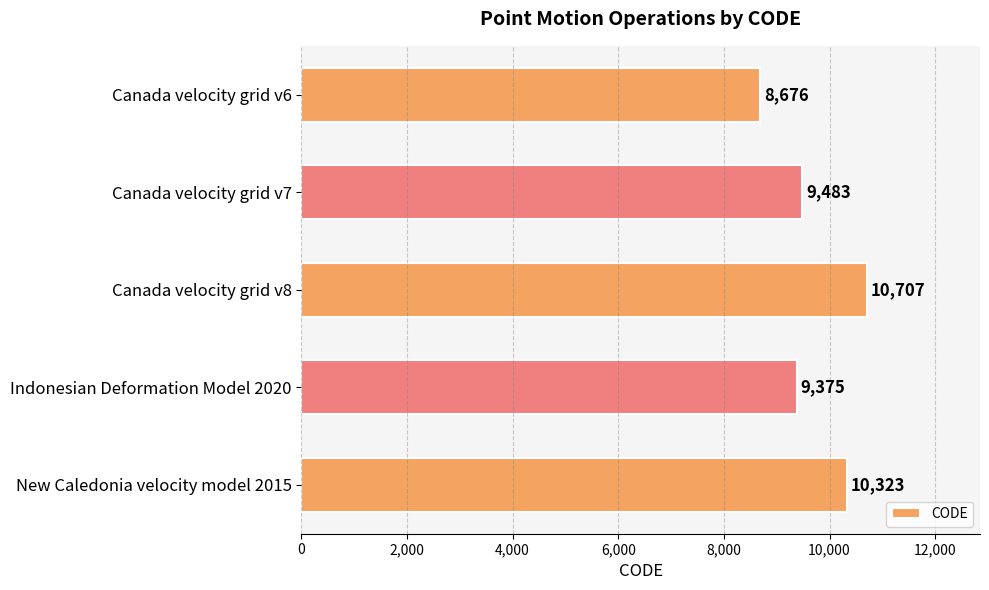

Reading top to bottom, extract all data points from this chart.

Canada velocity grid v6=8676	Canada velocity grid v7=9483	Canada velocity grid v8=10707	Indonesian Deformation Model 2020=9375	New Caledonia velocity model 2015=10323